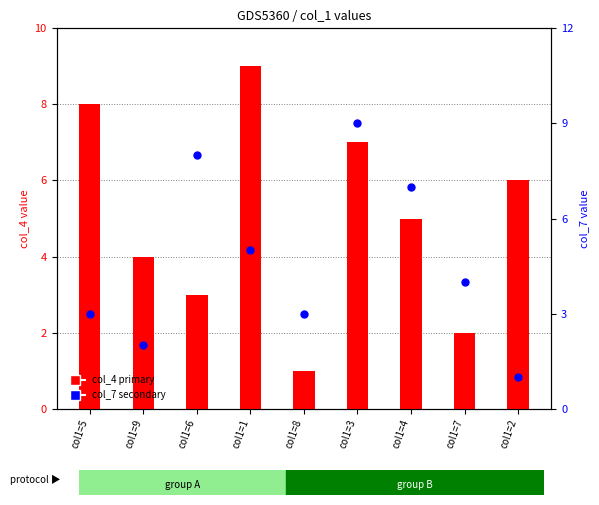

Which series reaches the minimum Y coordinate?

col_4 (primary)